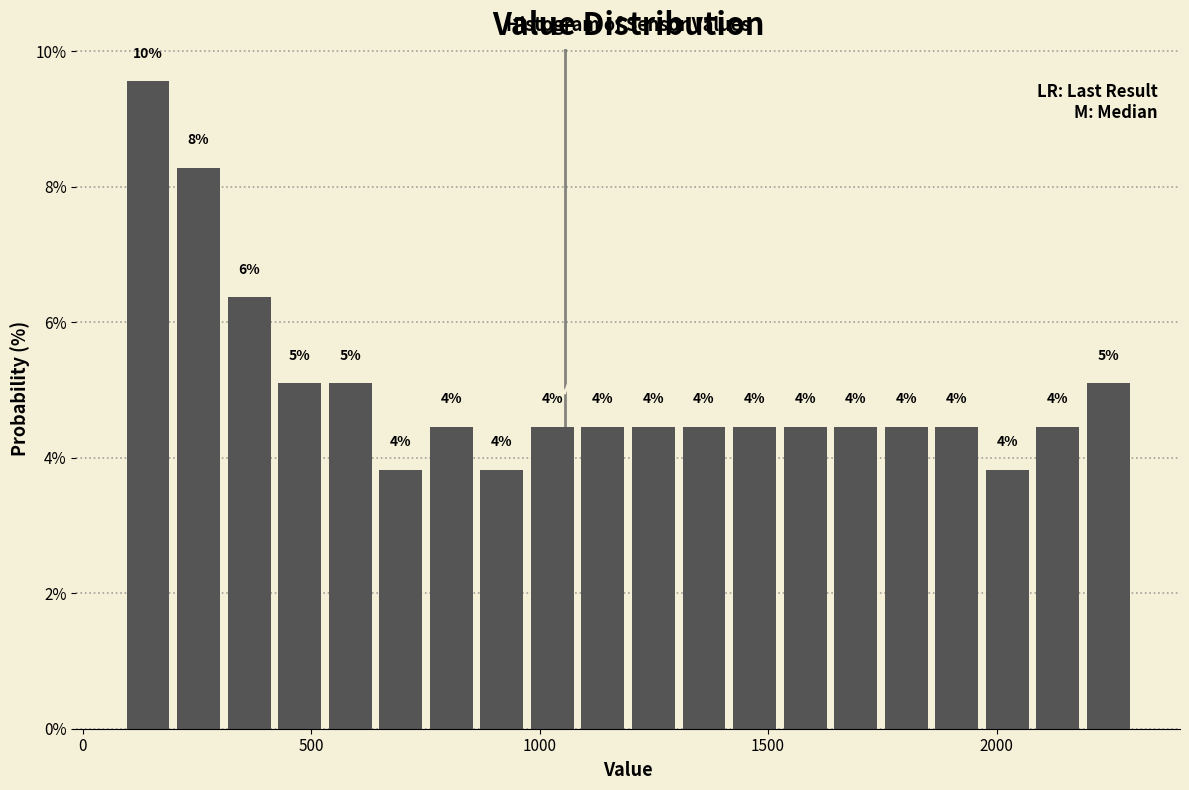

Read against the x-axis, roughly where is the centre of the tallest bar?

150